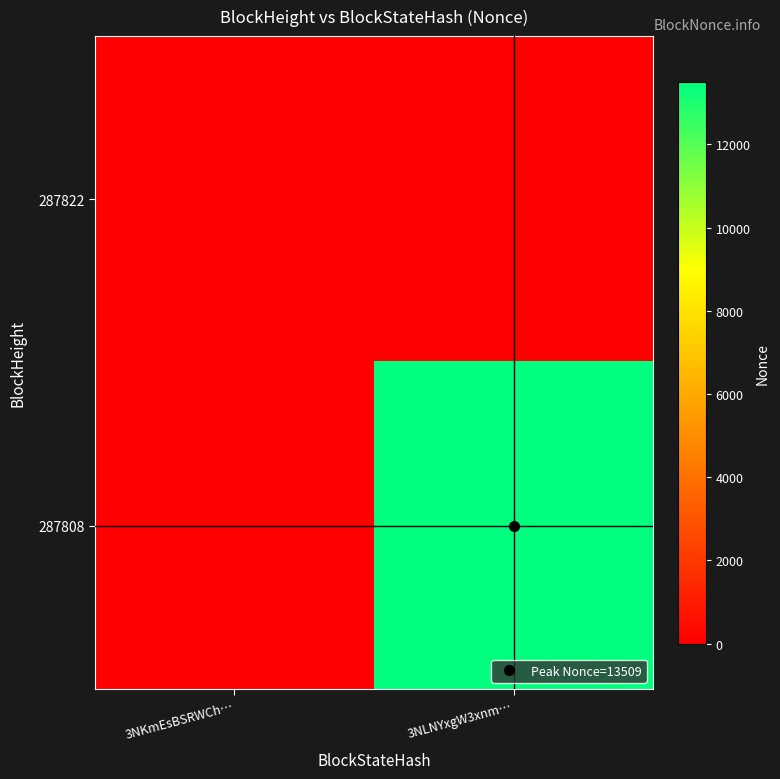

Reading left to right, transcribe all the data shown in this chart.

287822: 3NKmEsBSRWCh…=0	3NLNYxgW3xnm…=0
287808: 3NKmEsBSRWCh…=0	3NLNYxgW3xnm…=13509